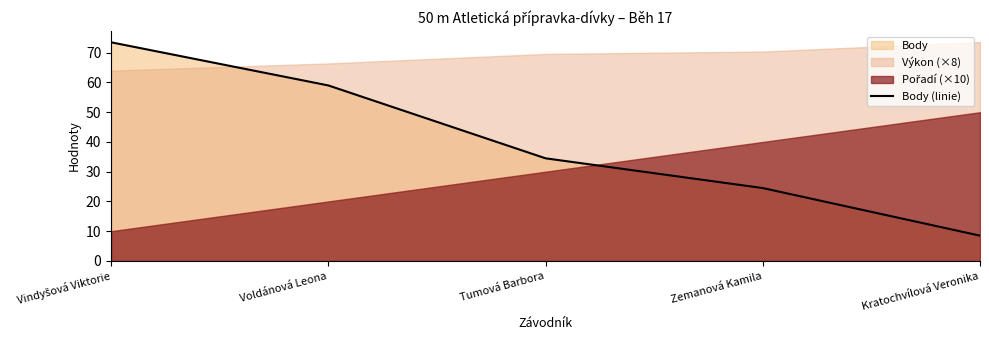

Reading right to left, list all the values displayed in this chart.

Kratochvílová Veronika=8.5	Zemanová Kamila=24.5	Tumová Barbora=34.5	Voldánová Leona=59.0	Vindyšová Viktorie=73.5